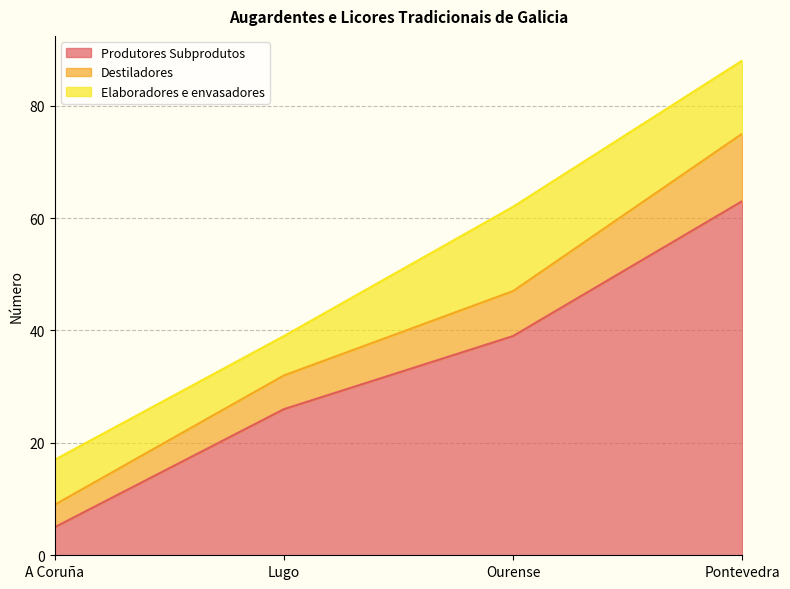

At which label is Produtores Subprodutos closest to 34?

Ourense